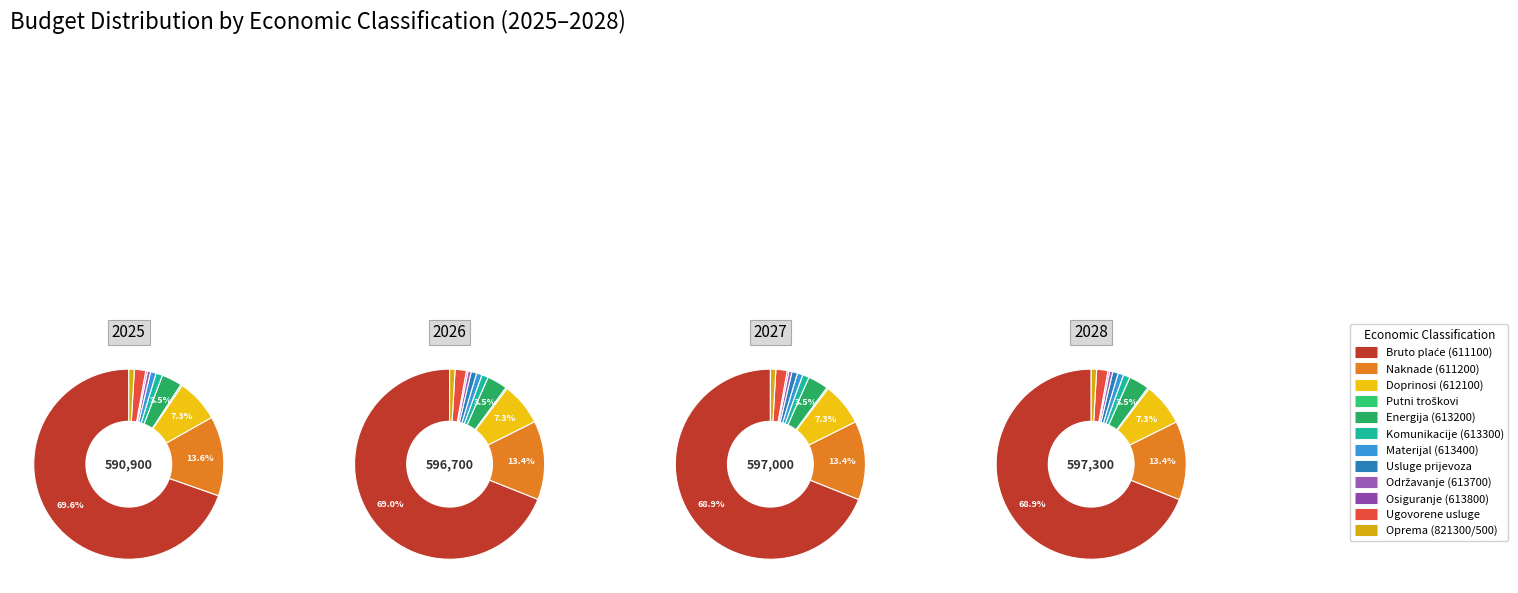

To the nearest percent, what is the combined percentage of 611200 and 821500?

14%